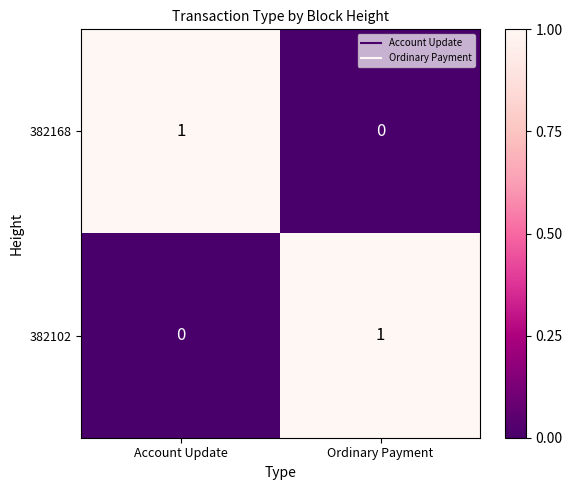

Is the value of 382168 at Account Update greater than the value of 382102 at Account Update?

Yes